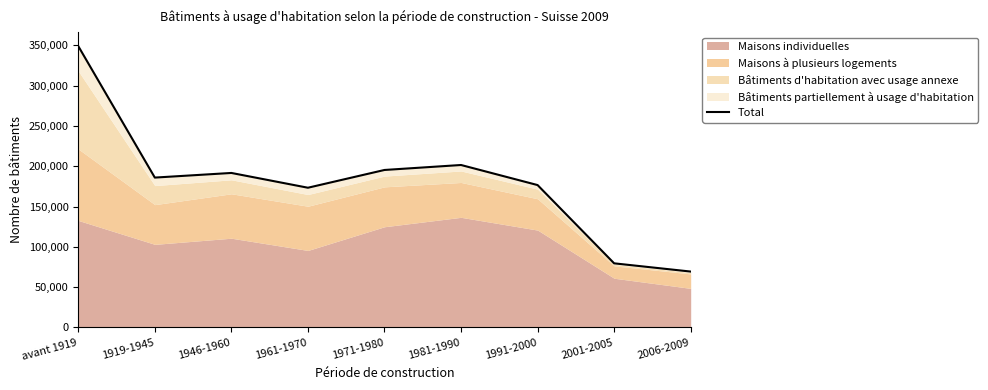

True or false: the data has more than 1 interior local peaks.

True